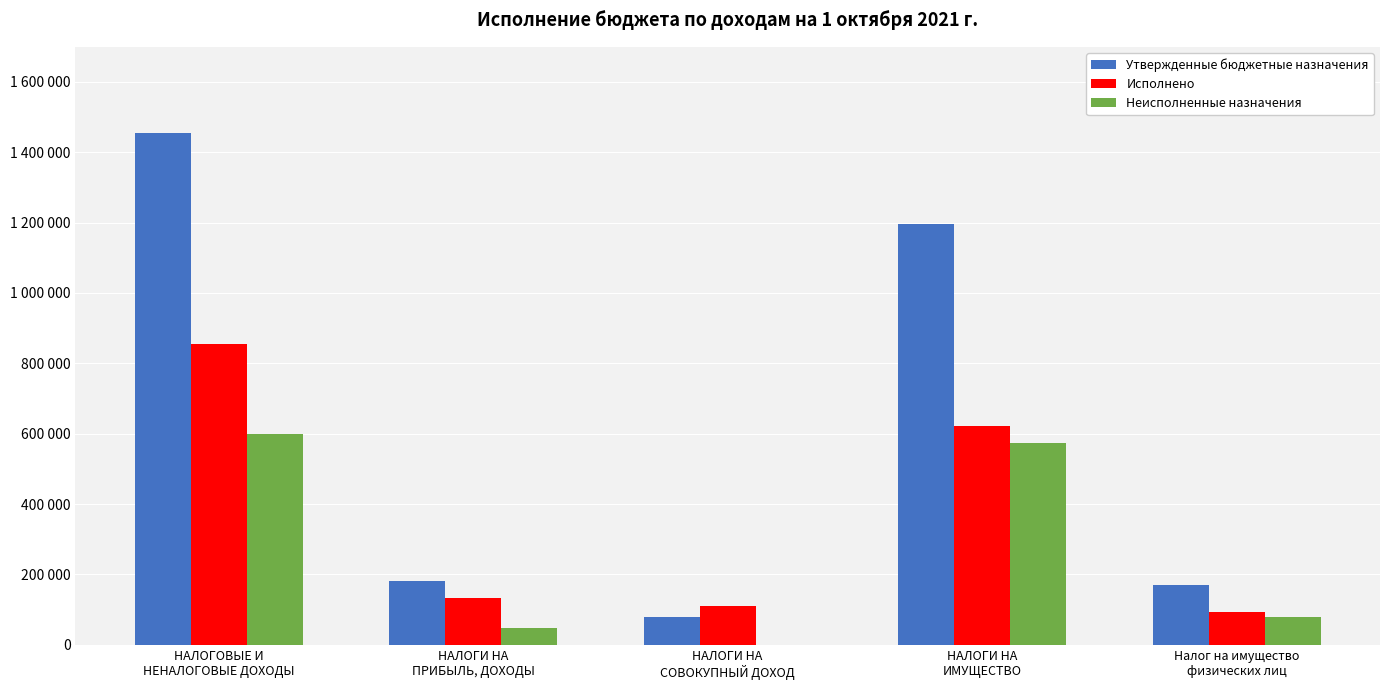

Which category has the highest value in the Исполнено series?

НАЛОГОВЫЕ И
НЕНАЛОГОВЫЕ ДОХОДЫ